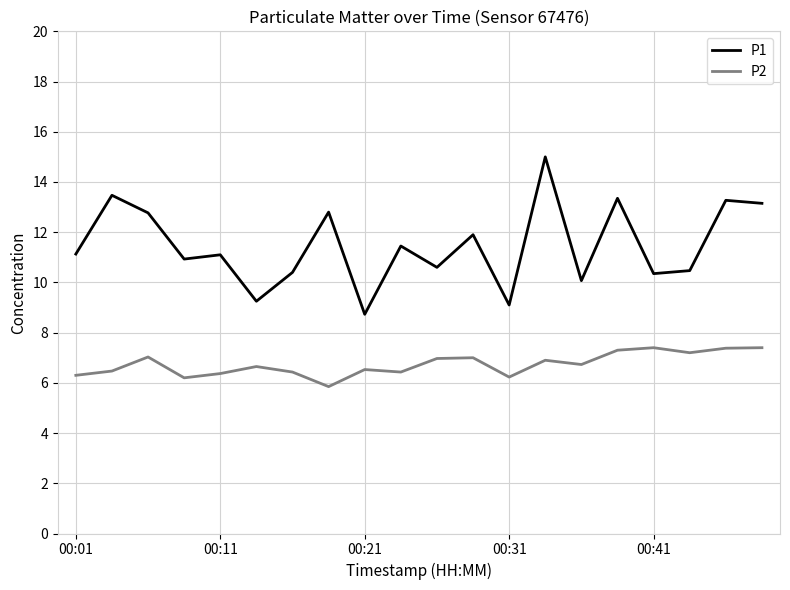

Which series has the largest total across all categories?

P1